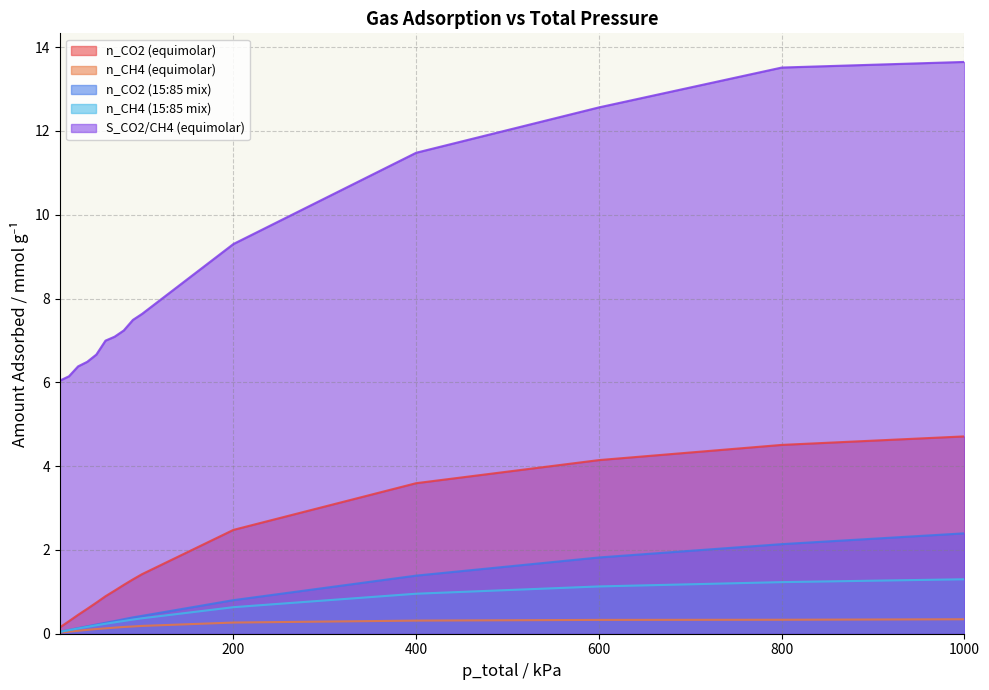

True or false: n_CO2 (15:85 mix) and S_CO2/CH4 (equimolar) intersect in this chart.

False